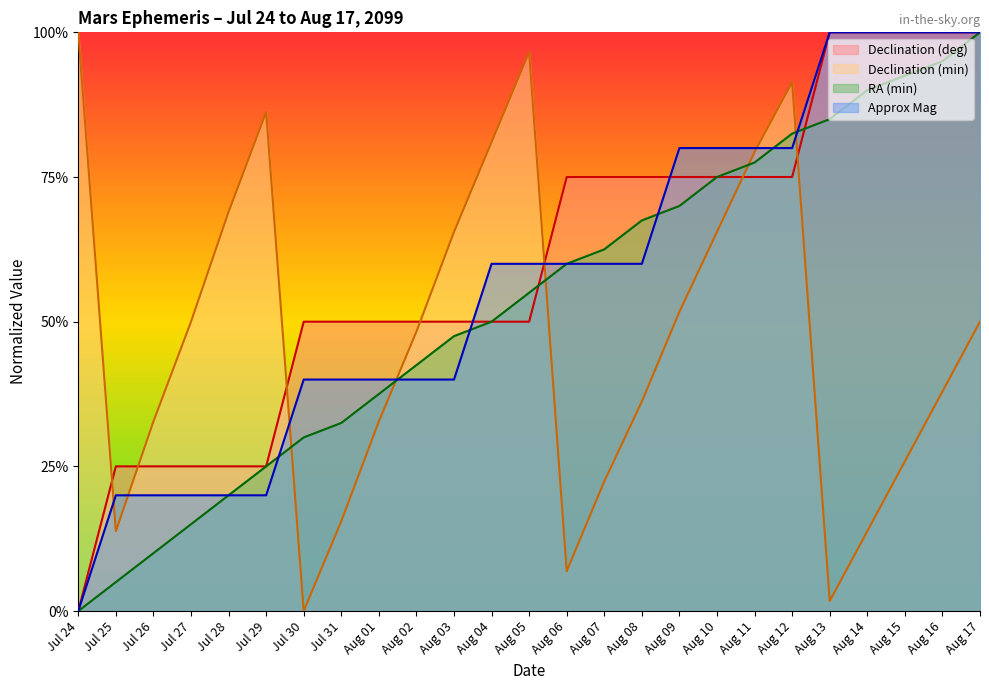

Reading left to right, what are all the values shown in this chart?

Declination (deg): Jul 24=0.0	Jul 25=0.2	Jul 26=0.2	Jul 27=0.2	Jul 28=0.2	Jul 29=0.2	Jul 30=0.5	Jul 31=0.5	Aug 01=0.5	Aug 02=0.5	Aug 03=0.5	Aug 04=0.5	Aug 05=0.5	Aug 06=0.8	Aug 07=0.8	Aug 08=0.8	Aug 09=0.8	Aug 10=0.8	Aug 11=0.8	Aug 12=0.8	Aug 13=1.0	Aug 14=1.0	Aug 15=1.0	Aug 16=1.0	Aug 17=1.0
Declination (min): Jul 24=1.0	Jul 25=0.1	Jul 26=0.3	Jul 27=0.5	Jul 28=0.7	Jul 29=0.9	Jul 30=0.0	Jul 31=0.2	Aug 01=0.3	Aug 02=0.5	Aug 03=0.7	Aug 04=0.8	Aug 05=1.0	Aug 06=0.1	Aug 07=0.2	Aug 08=0.4	Aug 09=0.5	Aug 10=0.7	Aug 11=0.8	Aug 12=0.9	Aug 13=0.0	Aug 14=0.1	Aug 15=0.3	Aug 16=0.4	Aug 17=0.5
RA (min): Jul 24=0.0	Jul 25=0.1	Jul 26=0.1	Jul 27=0.1	Jul 28=0.2	Jul 29=0.2	Jul 30=0.3	Jul 31=0.3	Aug 01=0.4	Aug 02=0.4	Aug 03=0.5	Aug 04=0.5	Aug 05=0.6	Aug 06=0.6	Aug 07=0.6	Aug 08=0.7	Aug 09=0.7	Aug 10=0.8	Aug 11=0.8	Aug 12=0.8	Aug 13=0.8	Aug 14=0.9	Aug 15=0.9	Aug 16=0.9	Aug 17=1.0
Approx Mag: Jul 24=0.0	Jul 25=0.2	Jul 26=0.2	Jul 27=0.2	Jul 28=0.2	Jul 29=0.2	Jul 30=0.4	Jul 31=0.4	Aug 01=0.4	Aug 02=0.4	Aug 03=0.4	Aug 04=0.6	Aug 05=0.6	Aug 06=0.6	Aug 07=0.6	Aug 08=0.6	Aug 09=0.8	Aug 10=0.8	Aug 11=0.8	Aug 12=0.8	Aug 13=1.0	Aug 14=1.0	Aug 15=1.0	Aug 16=1.0	Aug 17=1.0